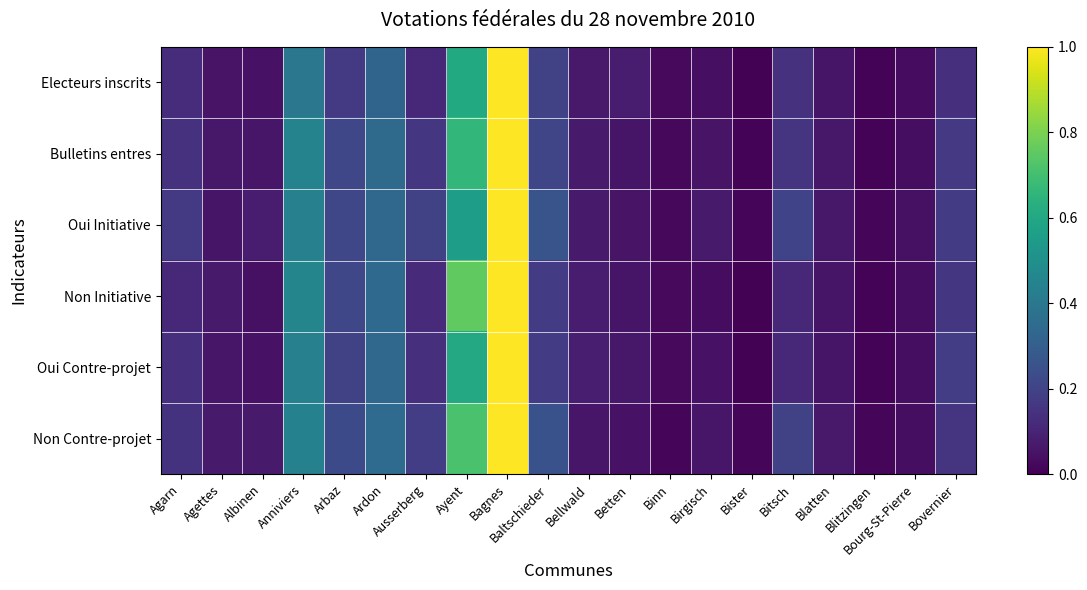

What is the total value across all series at Bovernier?

1.0